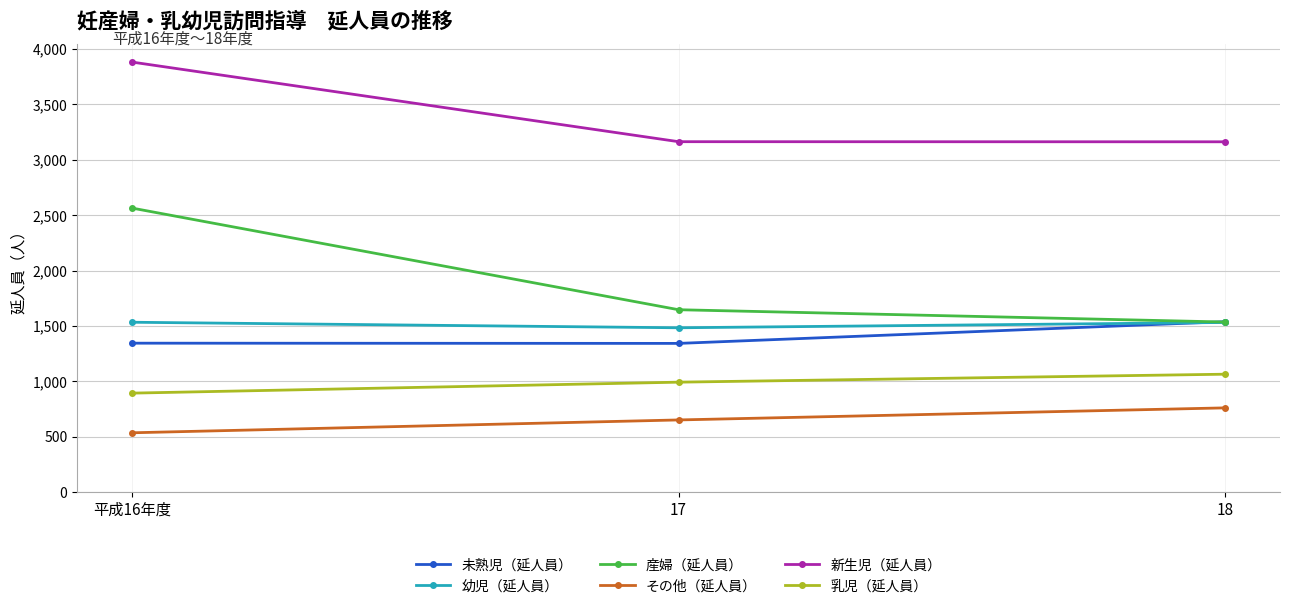

What is the spread (max minus min) of values at 18?

2402